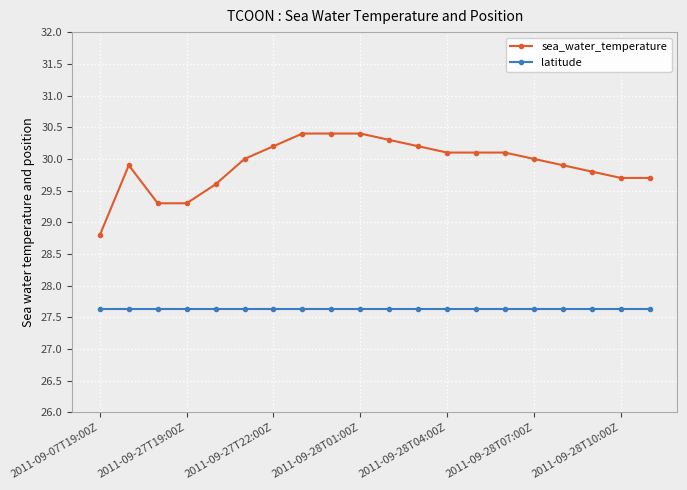

What is the maximum value shown in the chart?

30.4